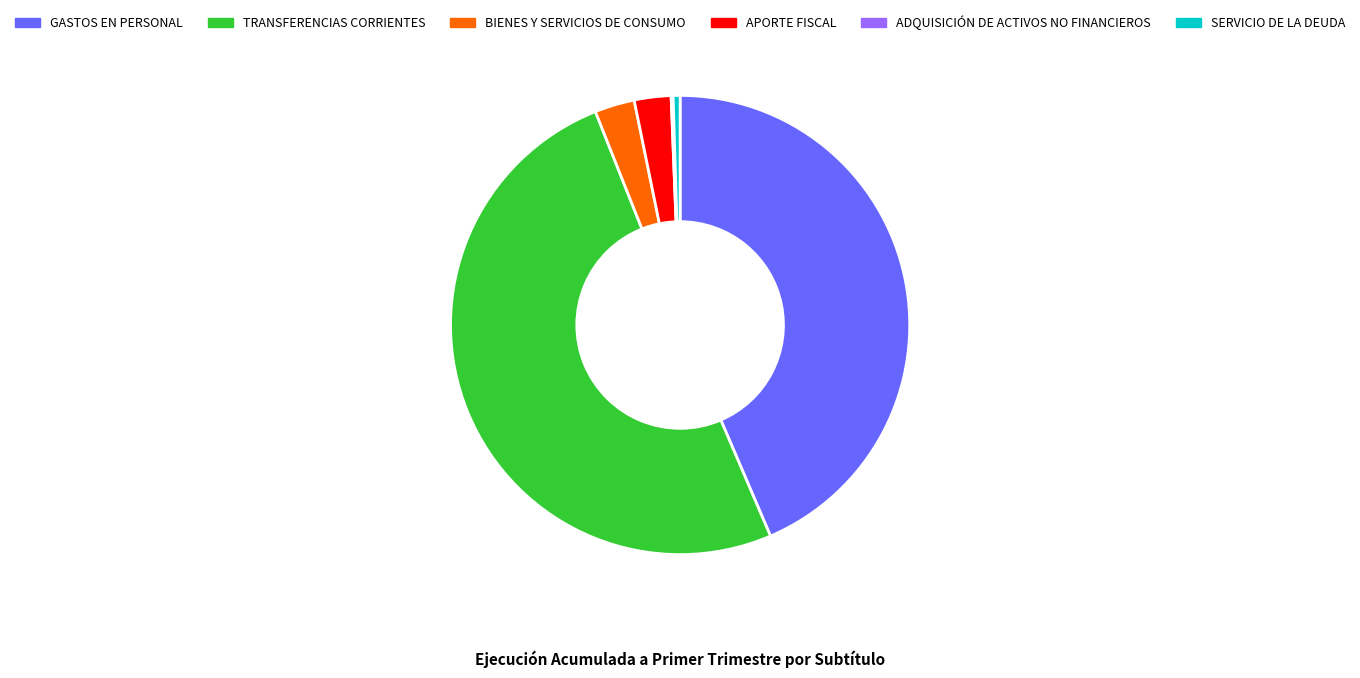

Between GASTOS EN PERSONAL and SERVICIO DE LA DEUDA, which is larger?

GASTOS EN PERSONAL